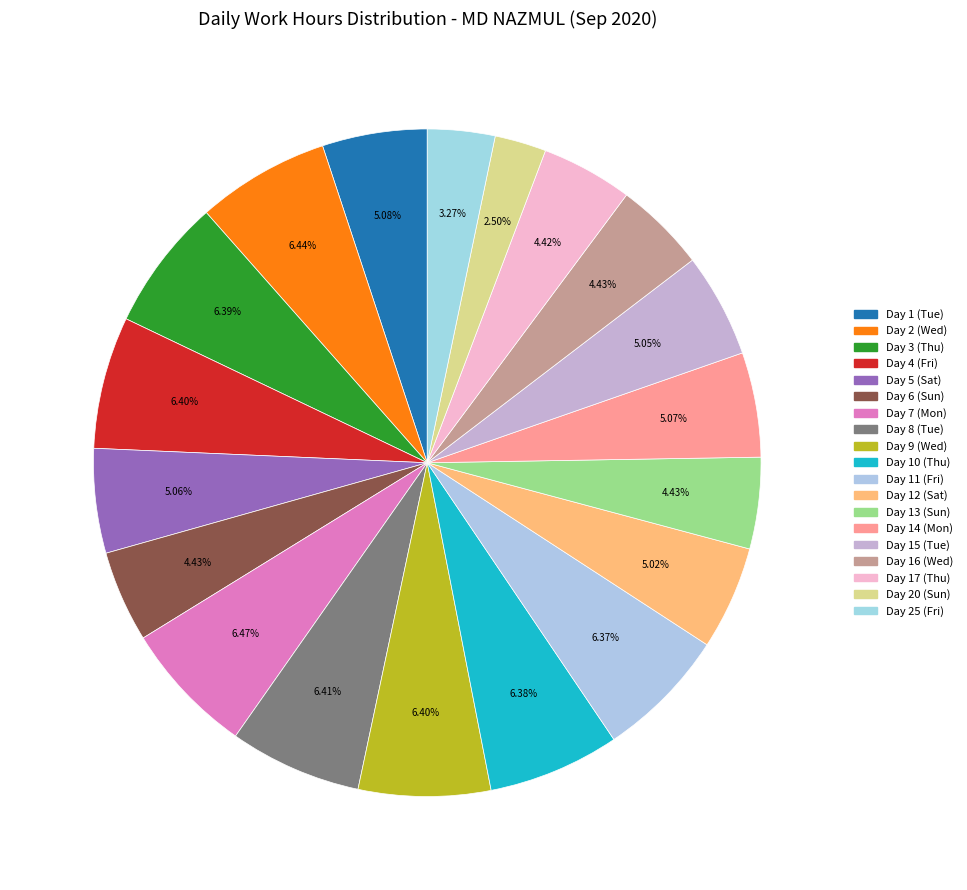

Is it true that Day 15 (Tue) is 5% of the pie?

True